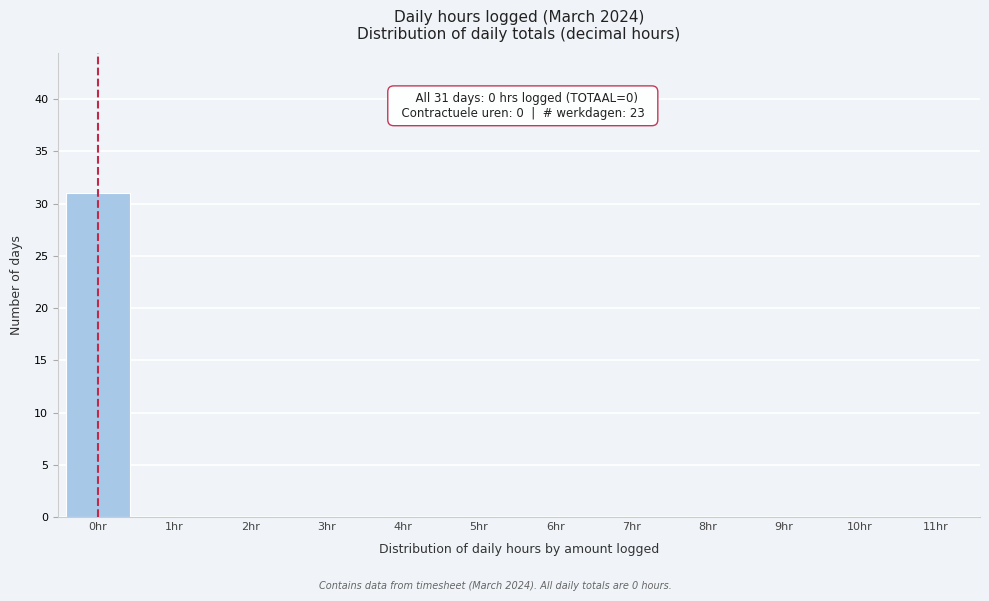

Reading left to right, list all the values displayed in this chart.

0hr=31	1hr=0	2hr=0	3hr=0	4hr=0	5hr=0	6hr=0	7hr=0	8hr=0	9hr=0	10hr=0	11hr=0